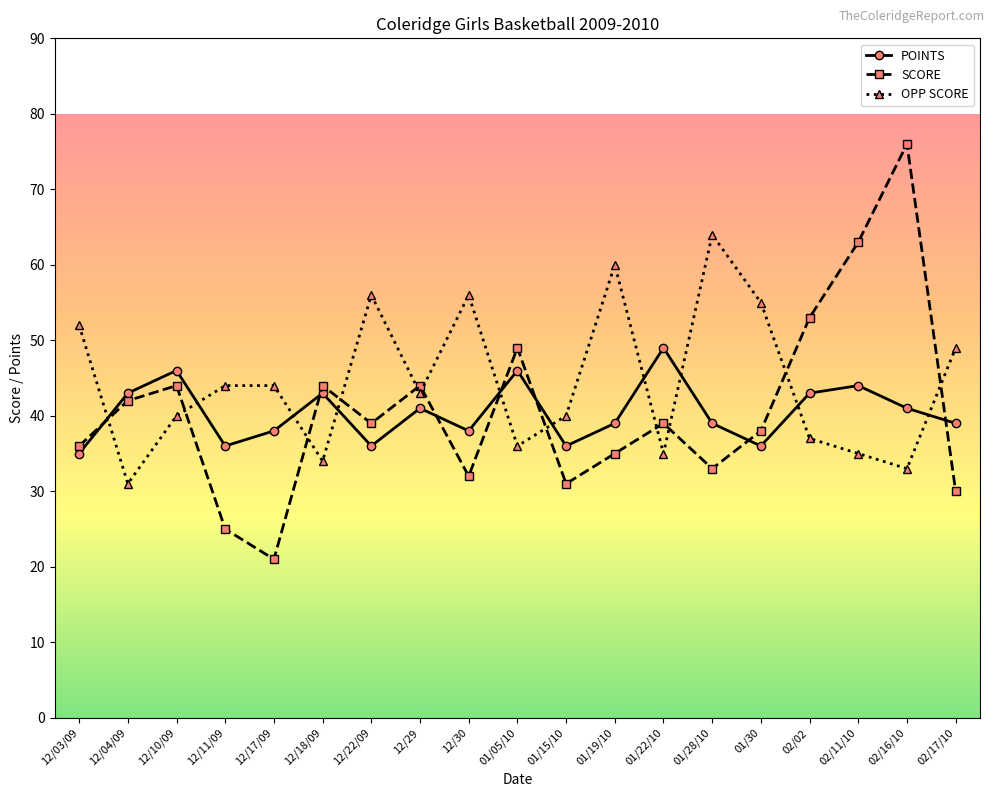

What position from the right is 01/19/10?

8